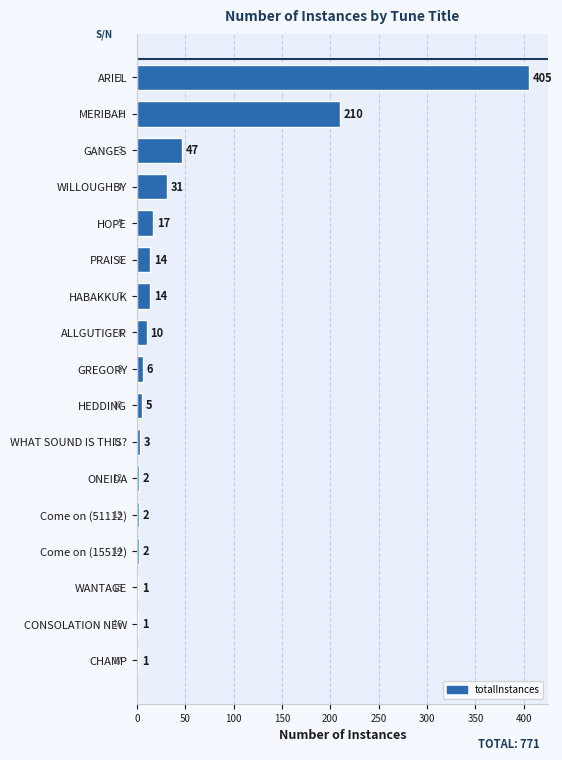

What is the greatest value displayed?

405